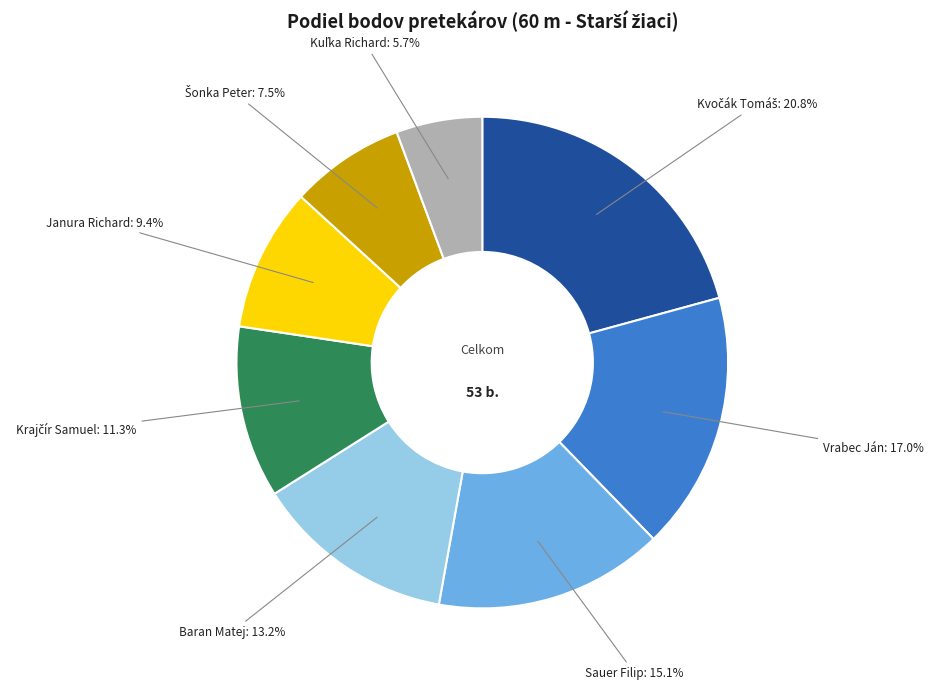

Is there any slice that represents more than half of the pie?

No